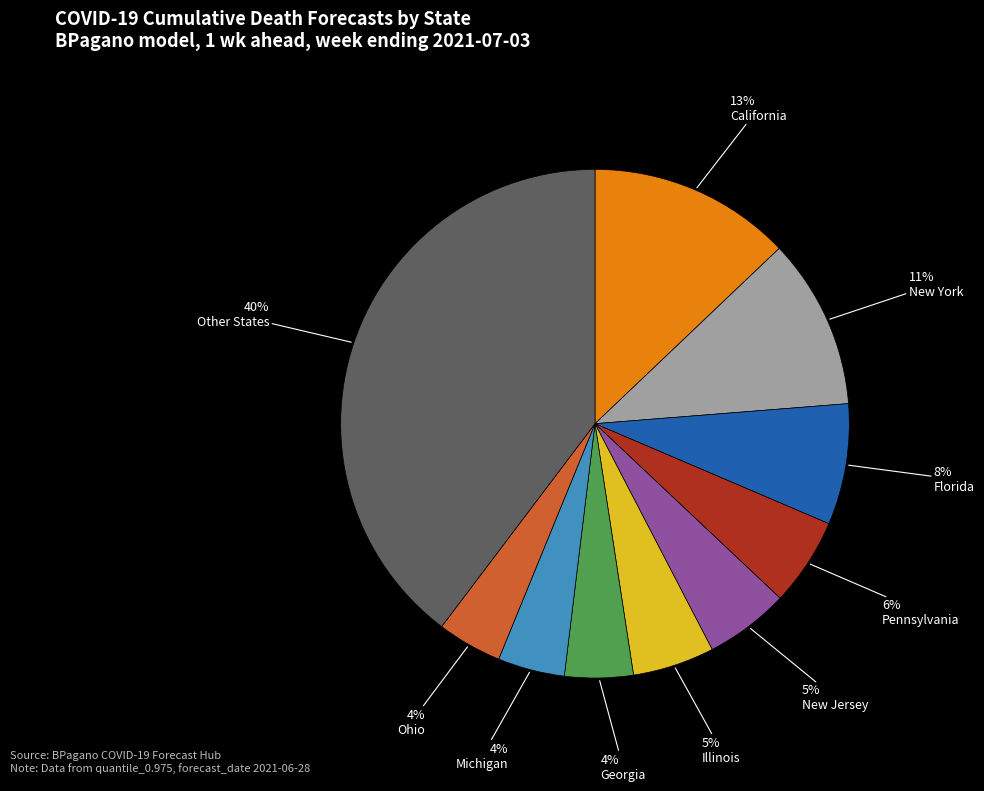

To the nearest percent, what is the average slice percentage?

10%